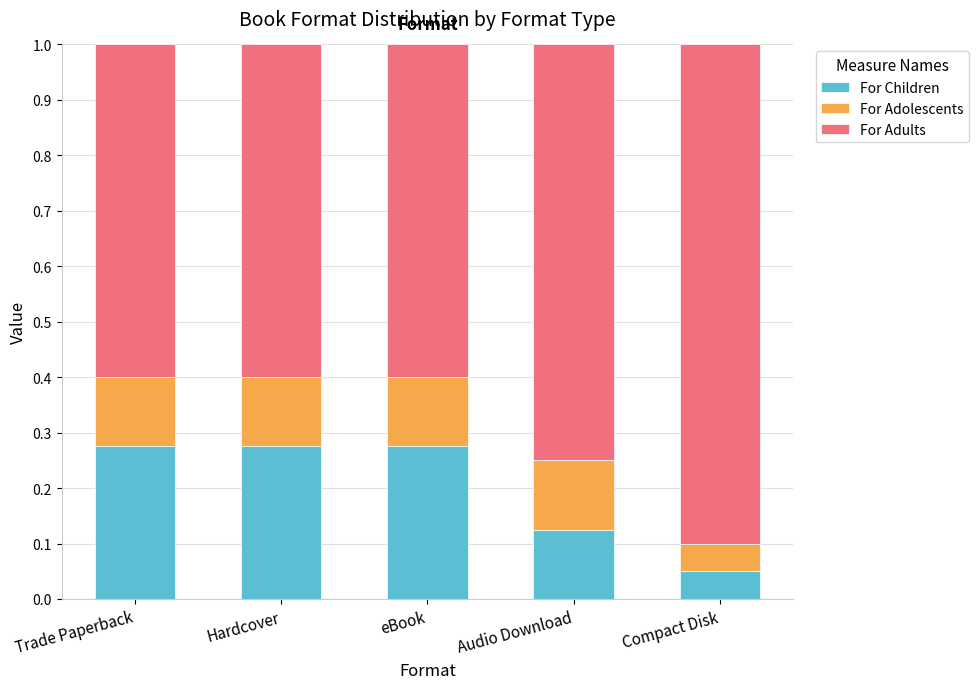

Count the For Children values in the range 0 to 1.

5